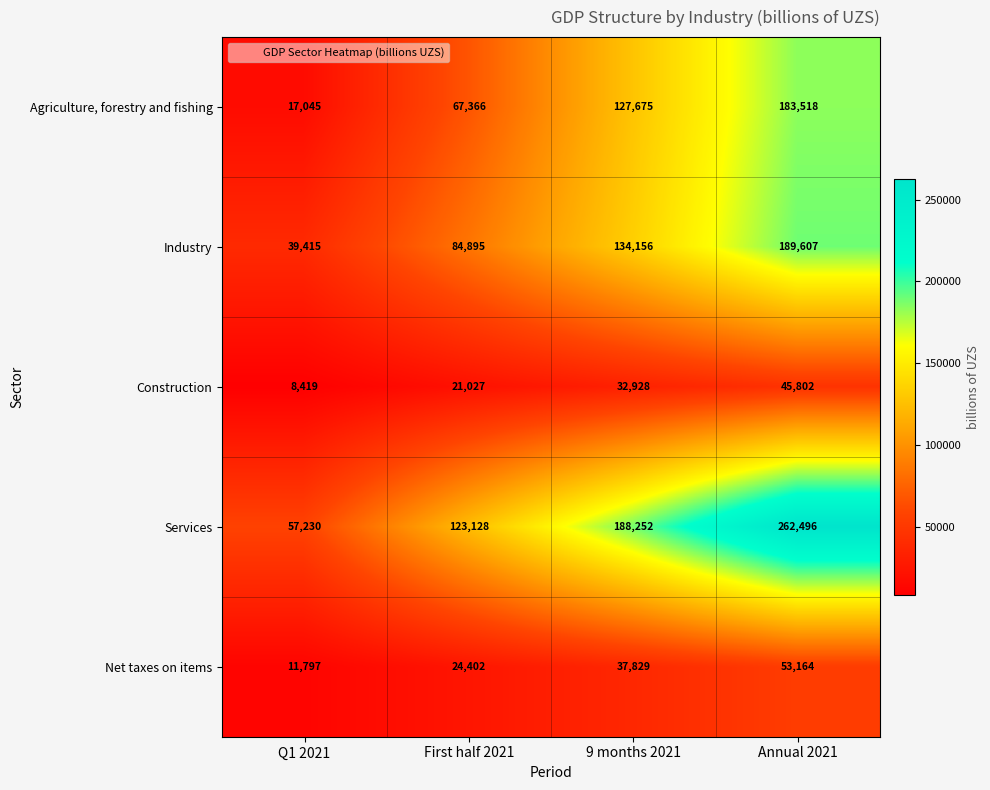

What is the difference between the Services values at Q1 2021 and Annual 2021?

205266